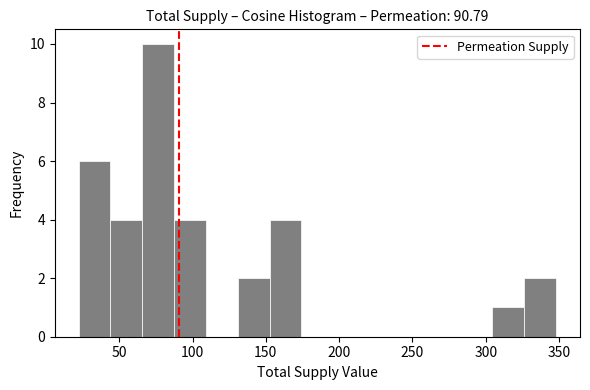

What is the height of the bar covering 305 to 325 on the x-axis? Neither the bar edges nor the heights are printed on the chart, so give them approximately, as read against the axes.

1